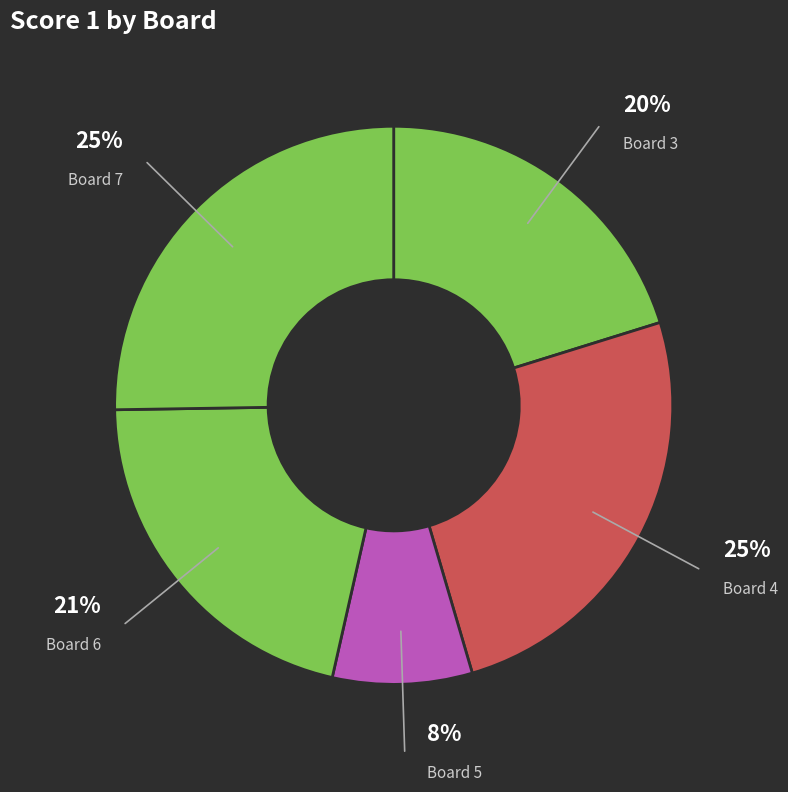

Count the number of slices in the pie.

5